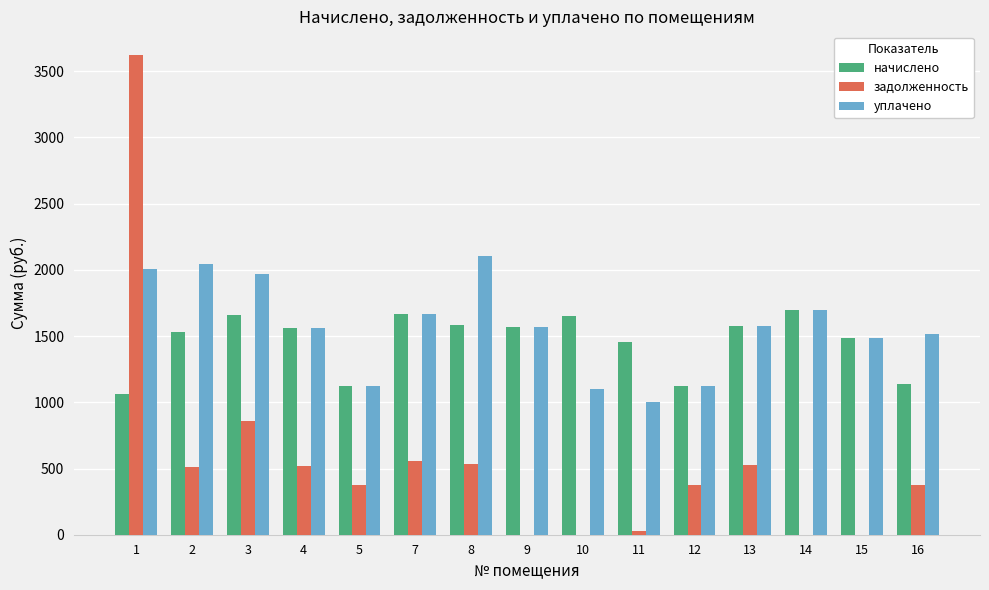

What is the maximum value shown in the chart?

3620.3